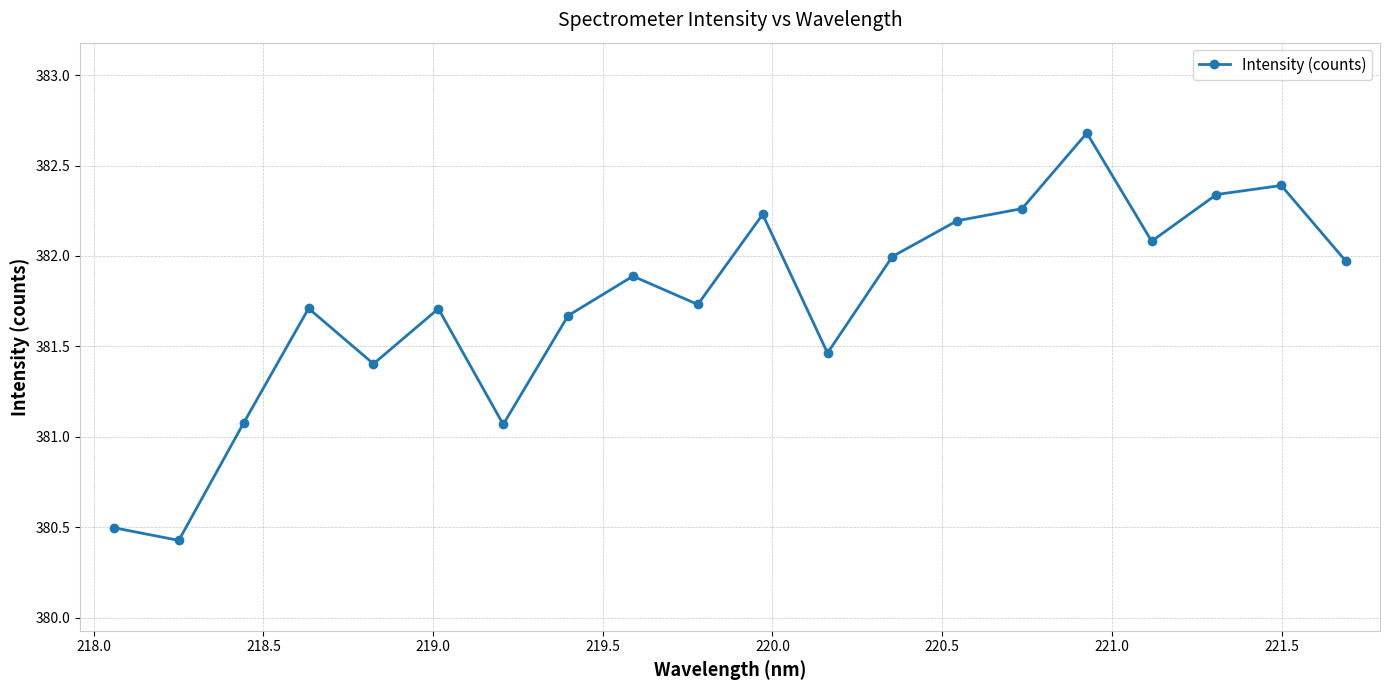

How many points are higher than both their immediate neighbors (excluding endpoints)?

6